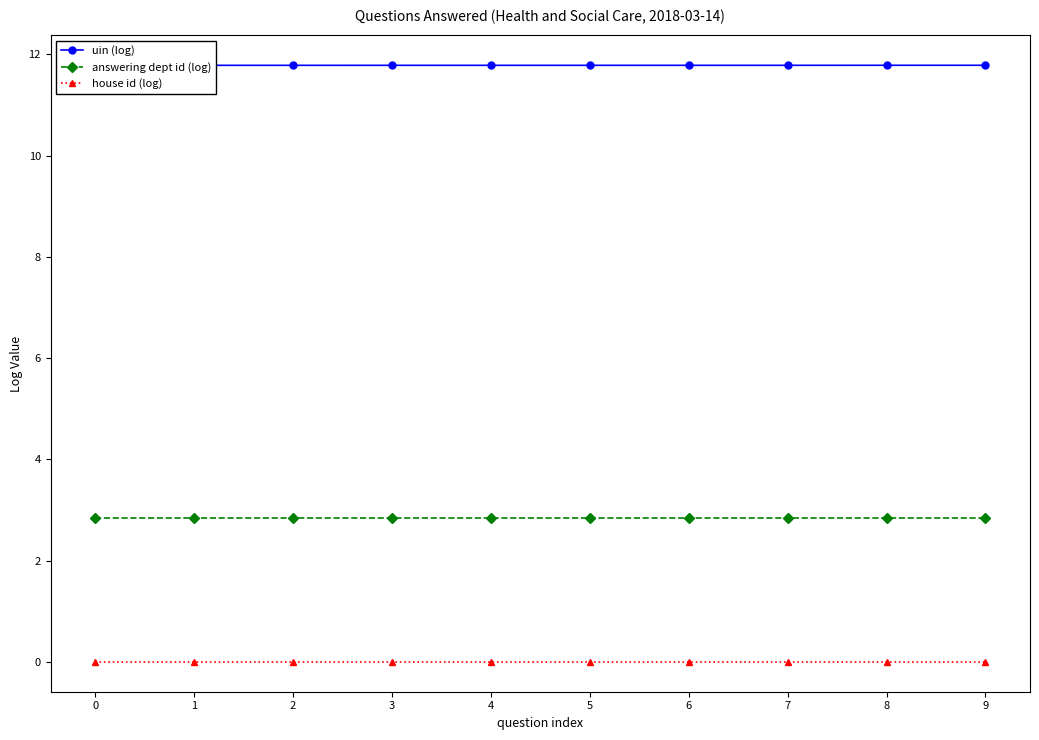

Which series has the largest total across all categories?

uin (log)